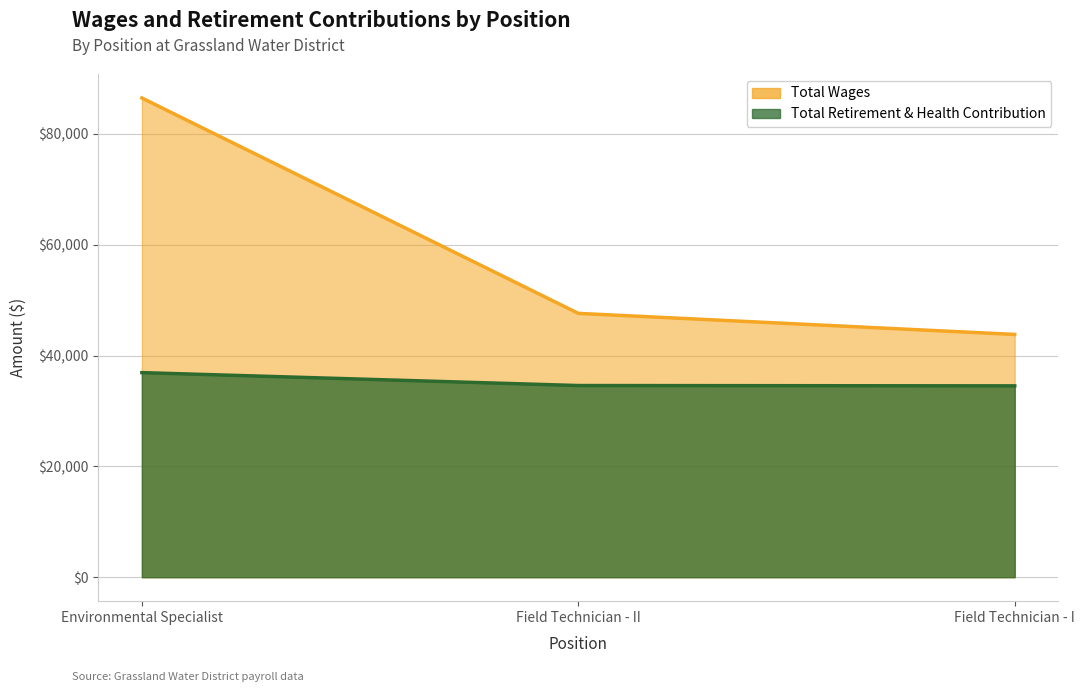

What are all the series names shown in the legend?

Total Wages, Total Retirement & Health Contribution